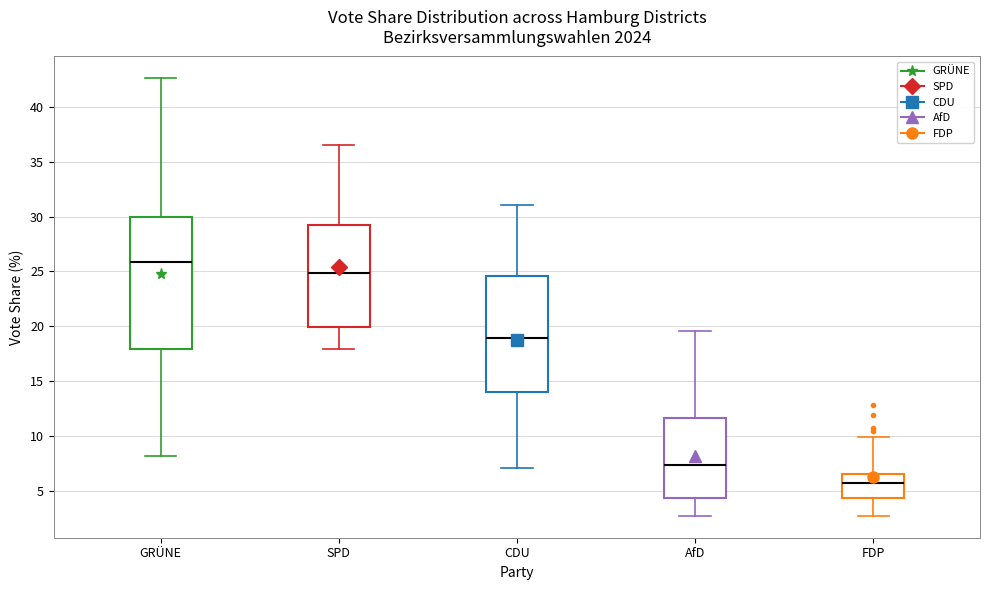

Reading left to right, read every box against the y-axis: the position of its median line, the range the box covers, and the ends of its whiskers. The values are not printed on the chart, so give them approximately, as read against the axis.

GRÜNE: median 26.0, box 18.0 to 30.0, whiskers 8.0 to 42.5
SPD: median 25.0, box 20.0 to 29.5, whiskers 18.0 to 36.5
CDU: median 19.0, box 14.0 to 24.5, whiskers 7.0 to 31.0
AfD: median 7.5, box 4.5 to 11.5, whiskers 2.5 to 19.5
FDP: median 5.5, box 4.5 to 6.5, whiskers 2.5 to 10.0